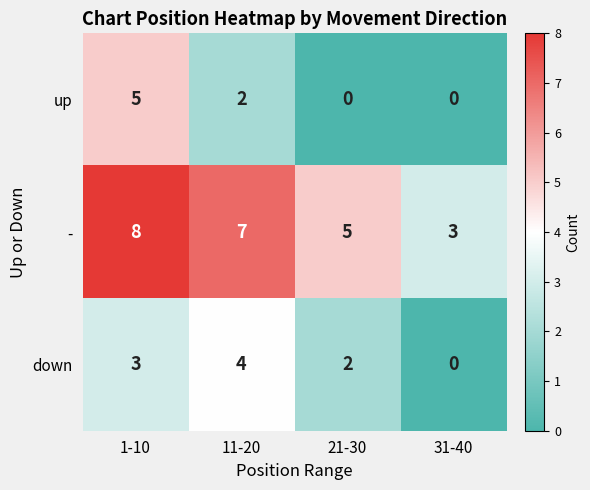

What is the maximum value for -?

8